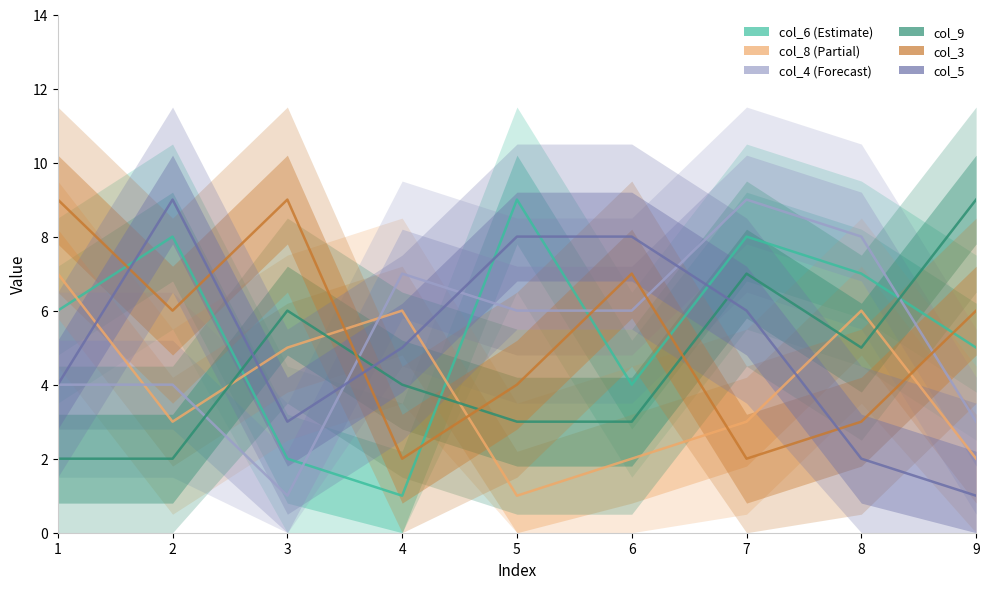

What is the difference between the maximum and minimum values in the col_5 series?

8